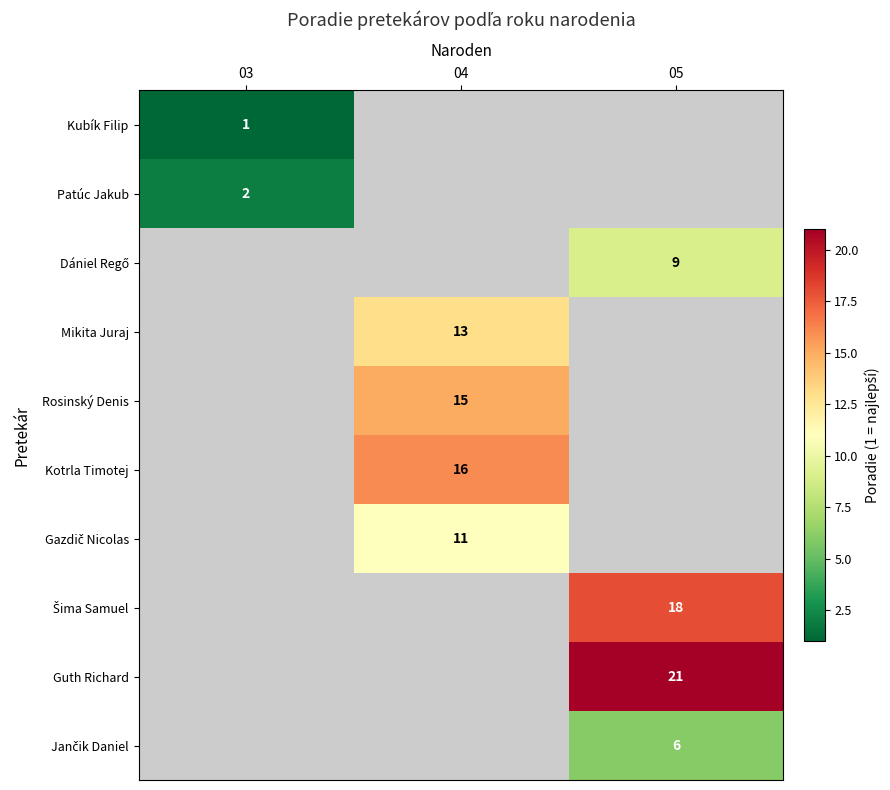

How many data points does each series have?

3